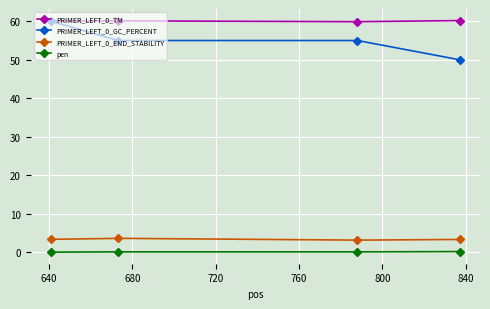

What is the value of the PRIMER_LEFT_0_GC_PERCENT point at the 3rd from the left?

55.0